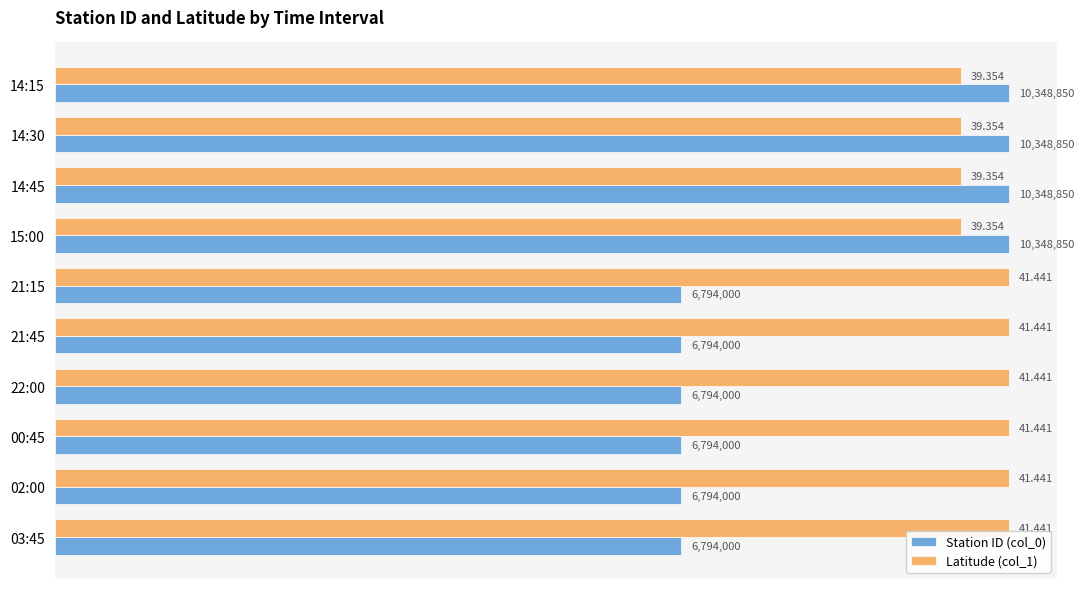

Is the value of Station ID (col_0) at 14:45 greater than the value of Latitude (col_1) at 14:45?

Yes